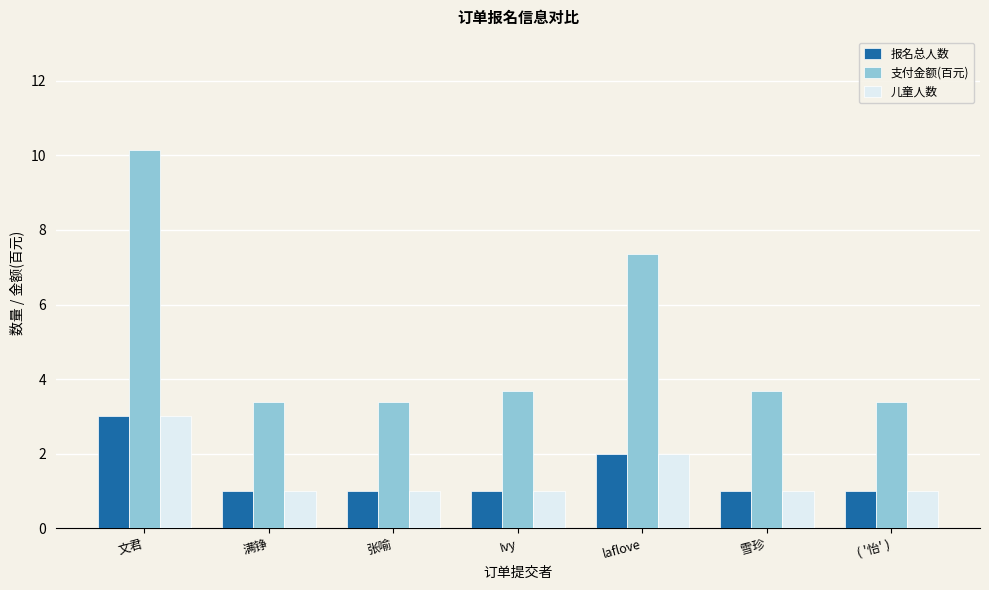

At which category is the sum across all series the highest?

文君